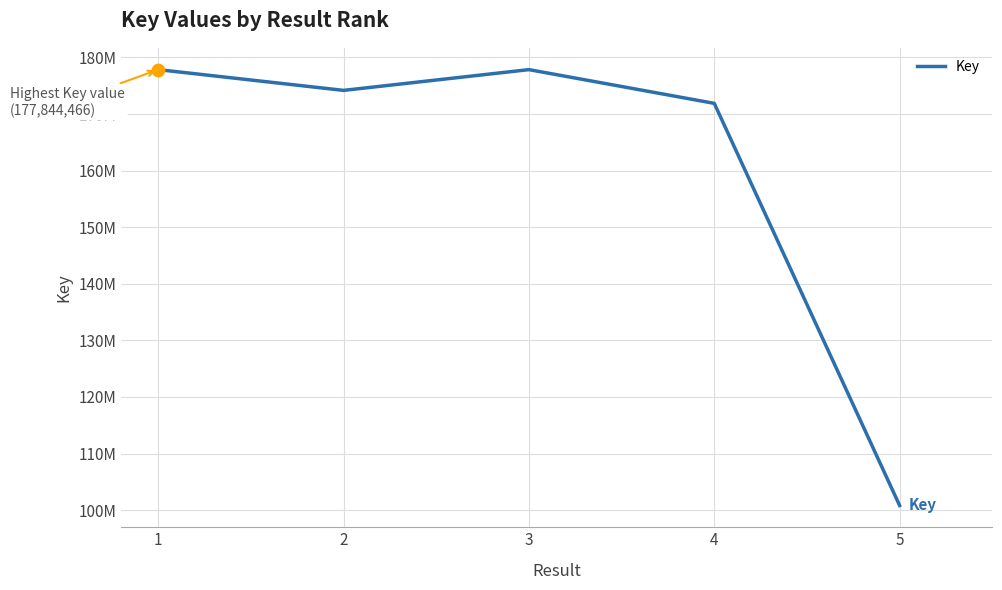

Approximately how many times larger is the value at 4 compared to 2?

1.0